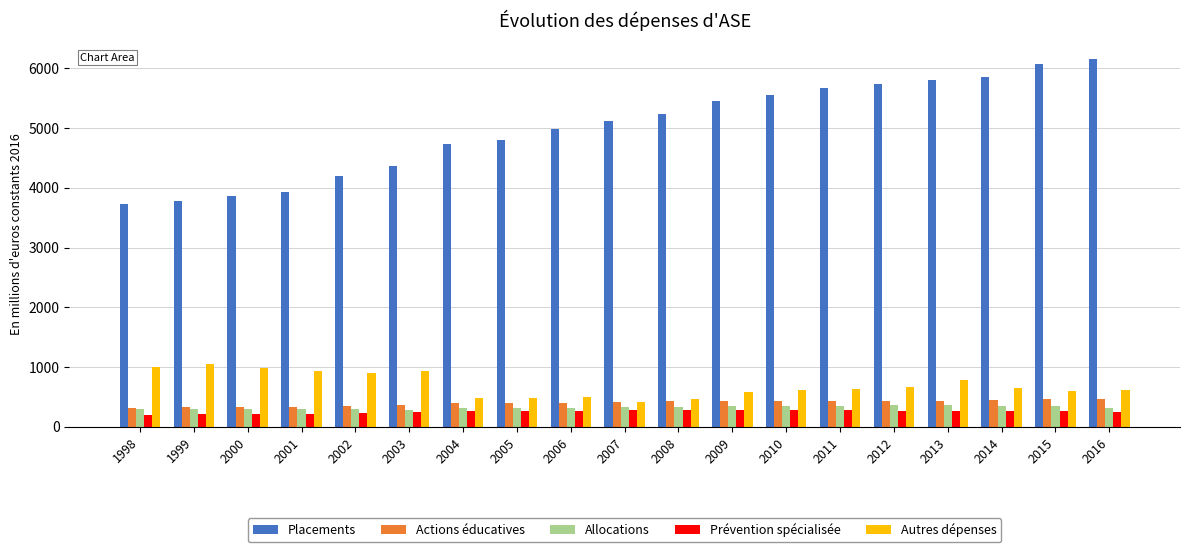

What is the sum of the Autres dépenses values at 2008 and 1998?

1470.2